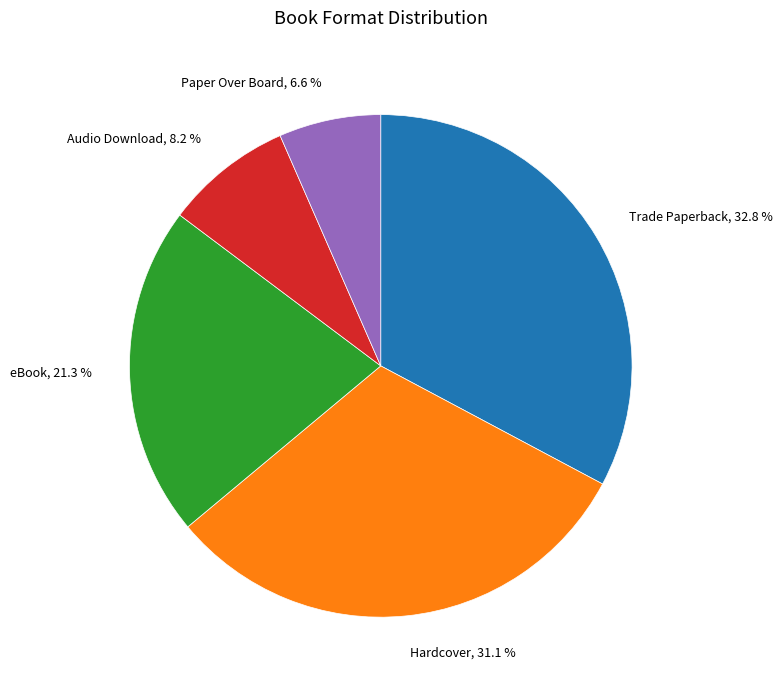

Does any single category account for the majority?

No